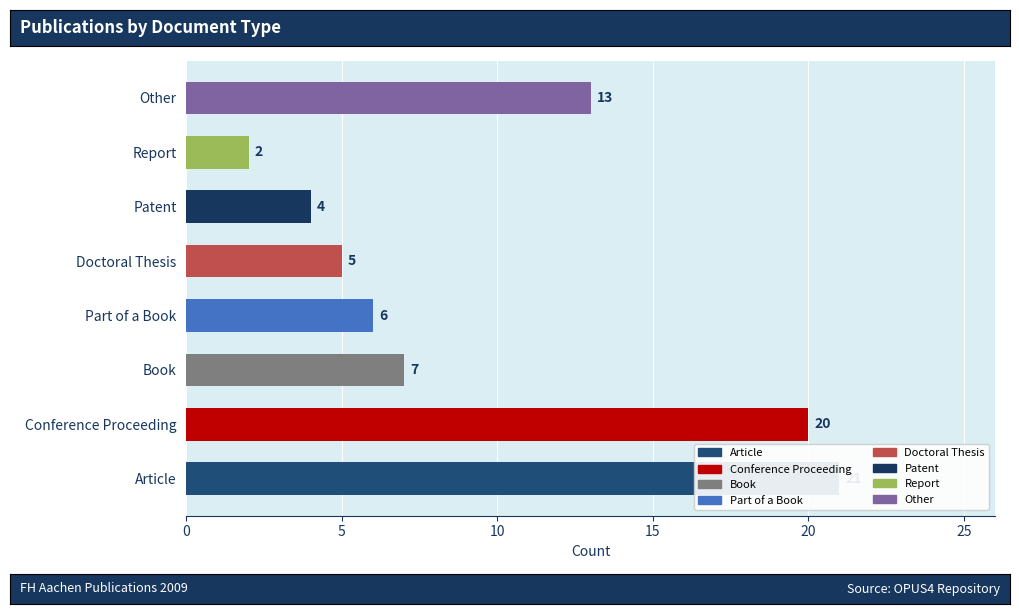

Is it true that the value at Doctoral Thesis is 3?

False